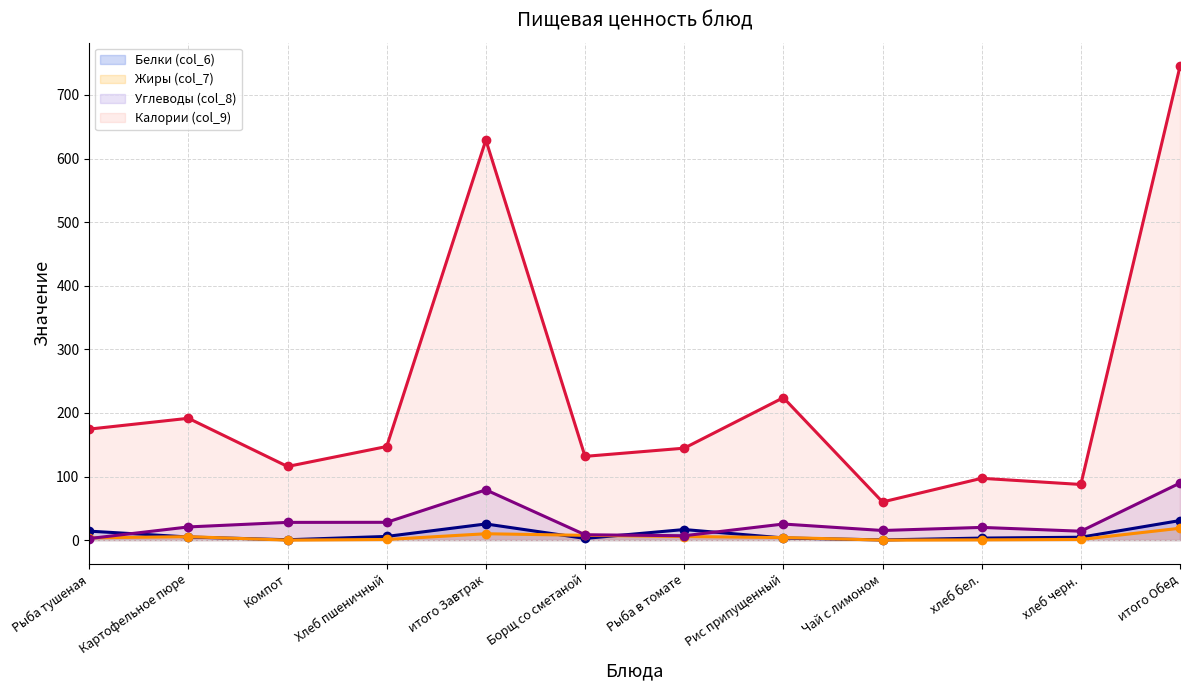

The Углеводы (col_8) (line) series shows 5.8 at хлеб бел.. True or false?

False